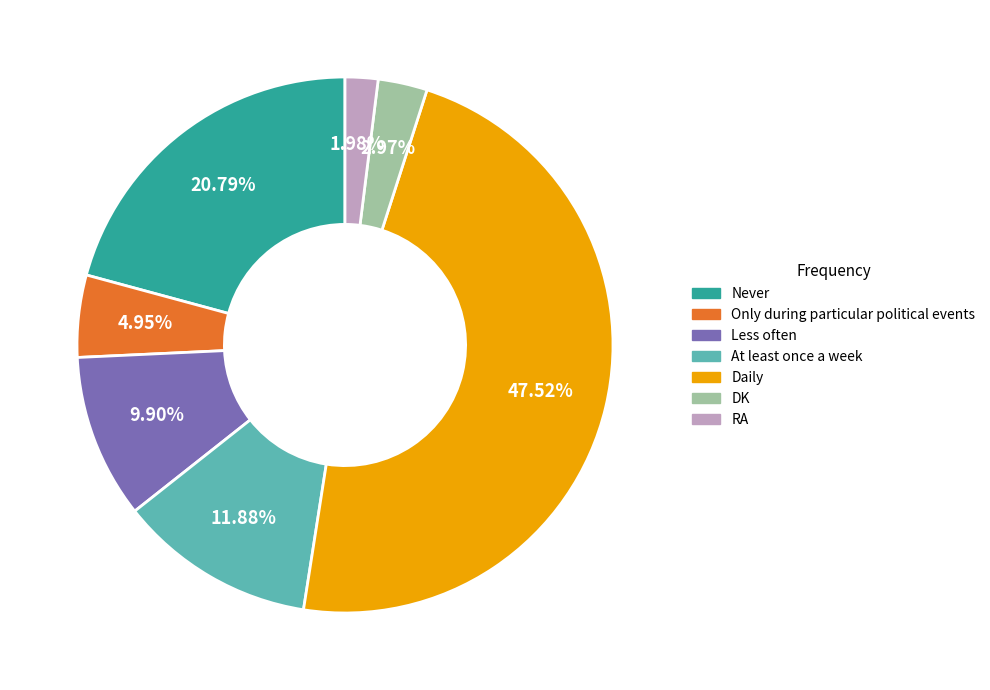

To the nearest percent, what is the average slice percentage?

14%